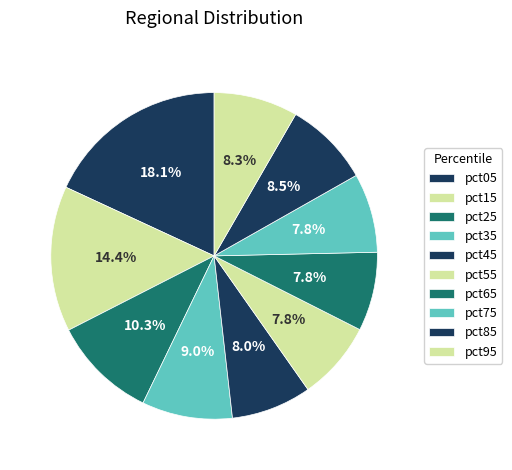

True or false: pct55 accounts for 8% of the total.

True